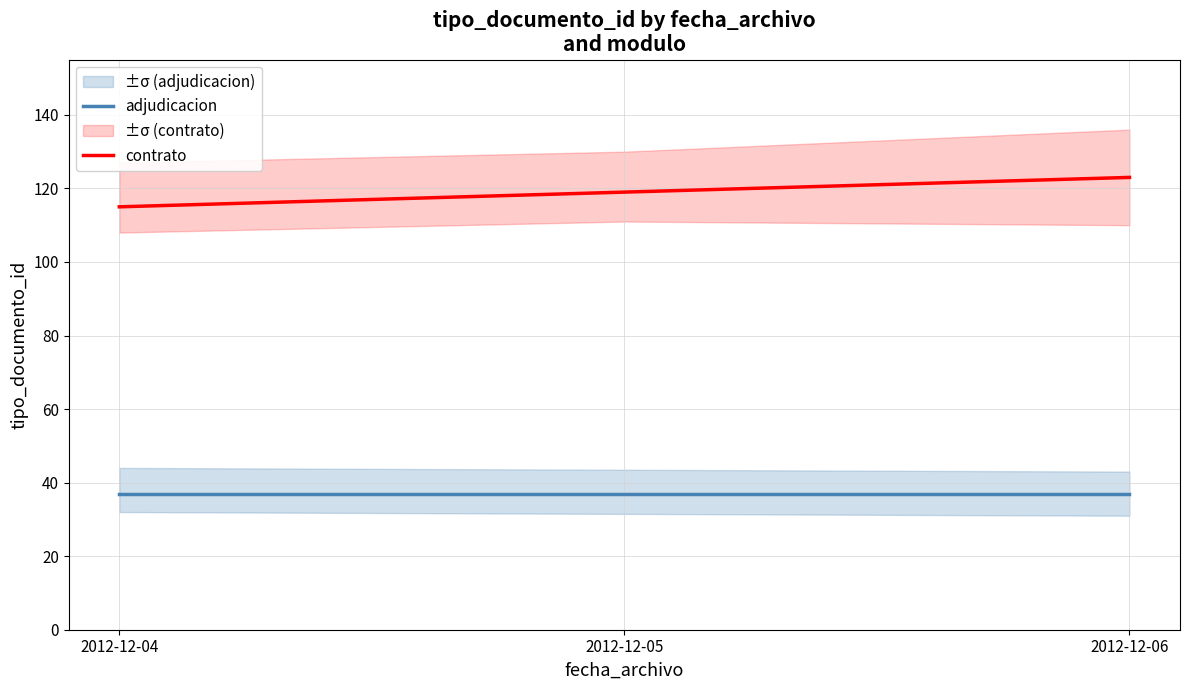

Is the value of adjudicacion at 2012-12-04 greater than the value of contrato at 2012-12-05?

No